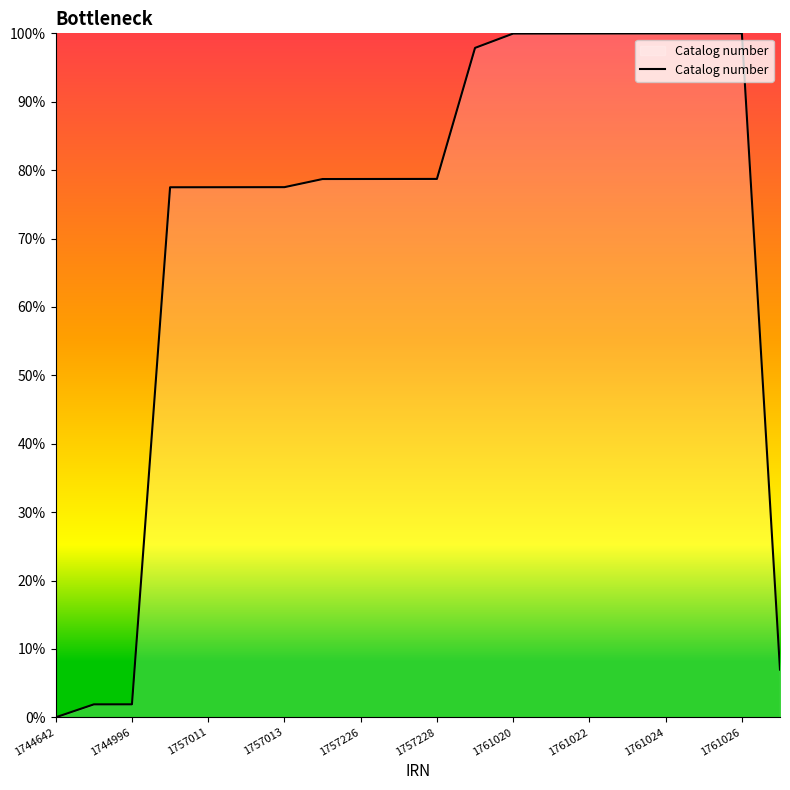

What is the difference between the maximum and minimum values?

100.0